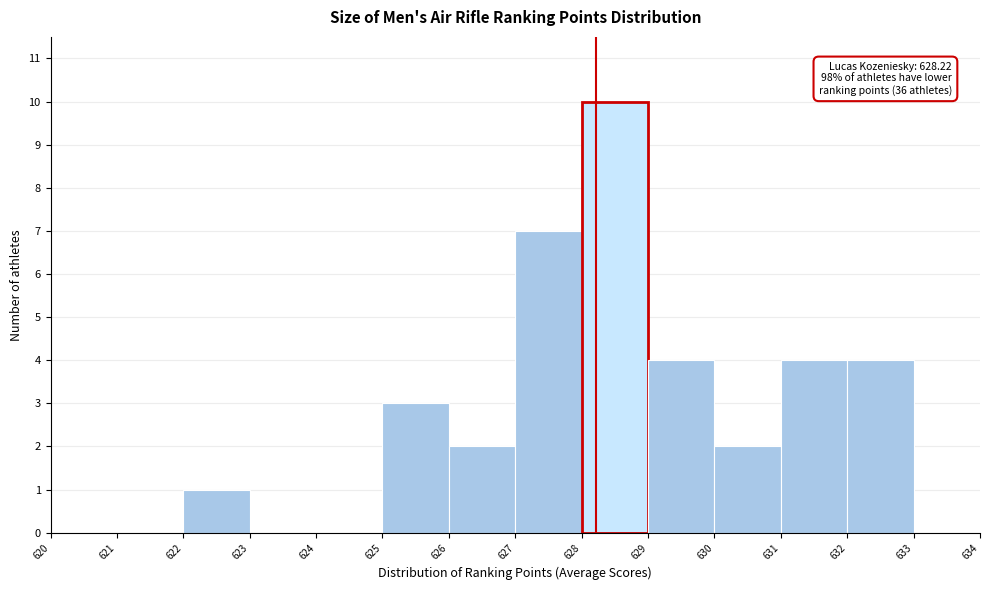

Over which range of the x-axis is the bar tallest?

628 to 629